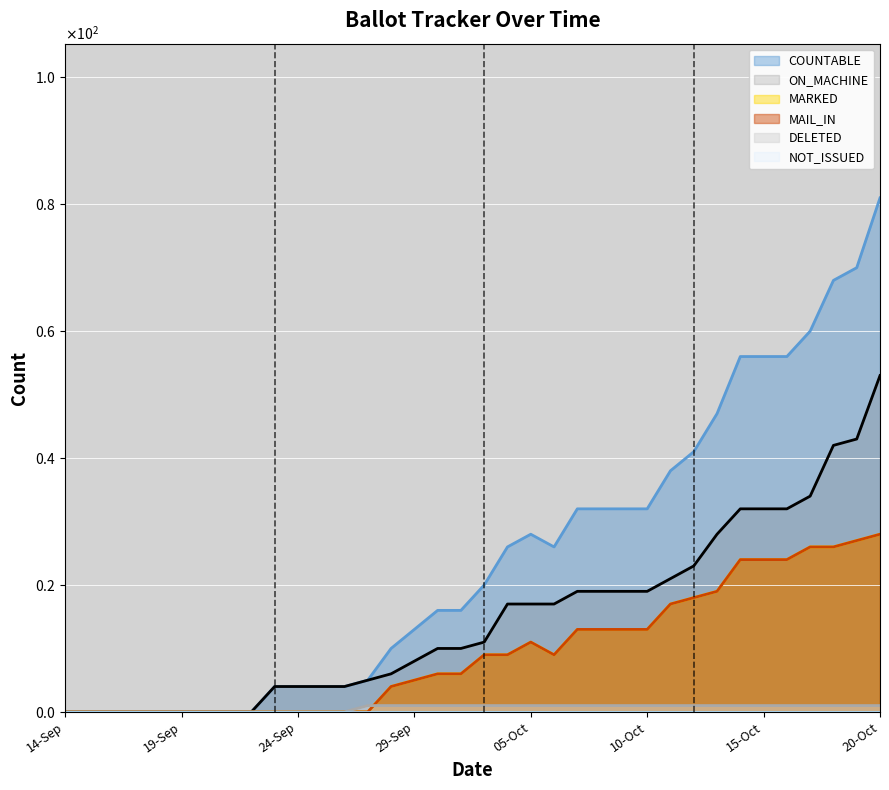

List the series in order of their peak value, lowest first.

DELETED, MARKED, MAIL_IN, ON_MACHINE, COUNTABLE